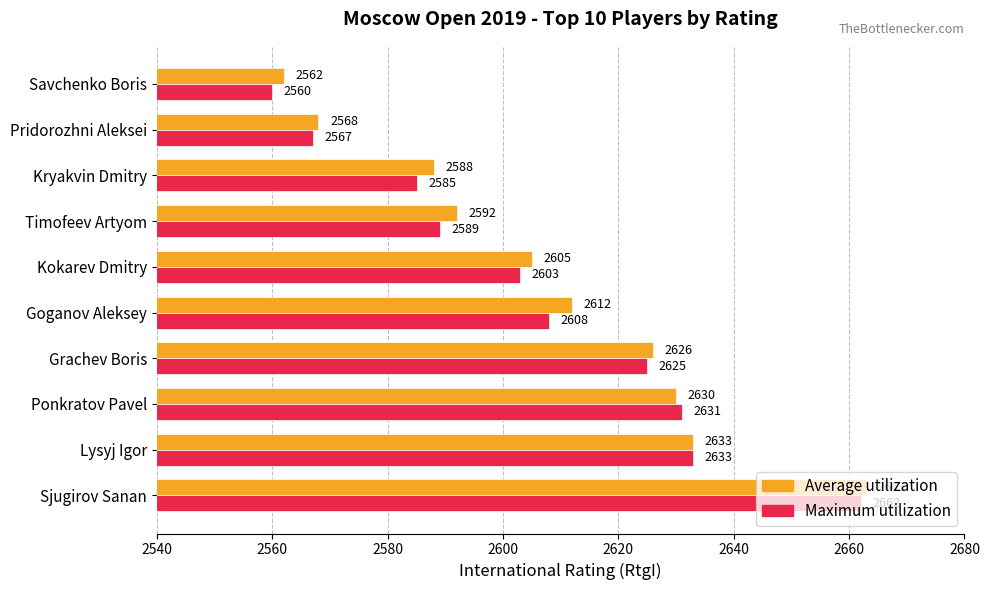

At which label is Average utilization closest to 2612?

Goganov Aleksey